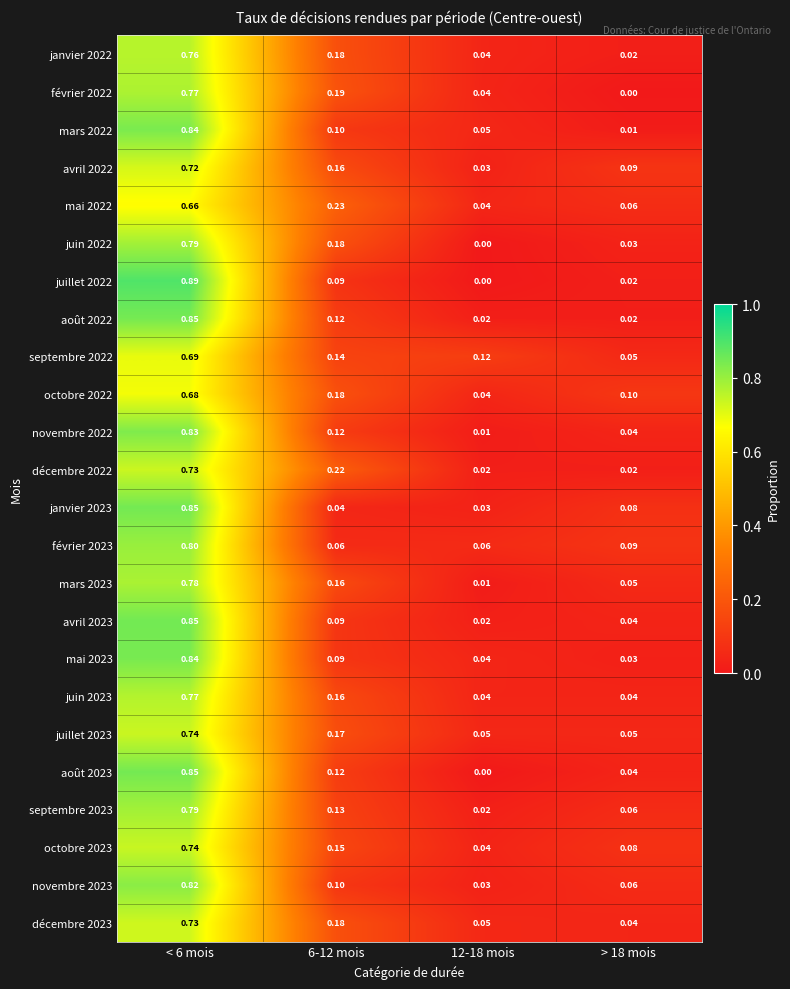

Is the value of juin 2022 at > 18 mois greater than the value of décembre 2022 at 6-12 mois?

No